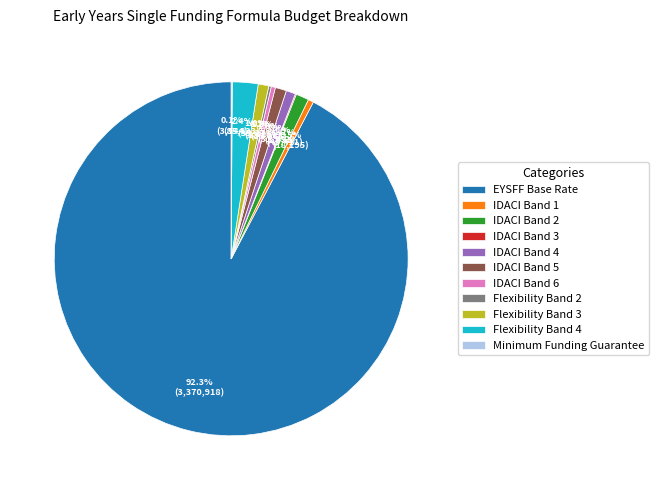

What is the majority slice?

EYSFF Base Rate